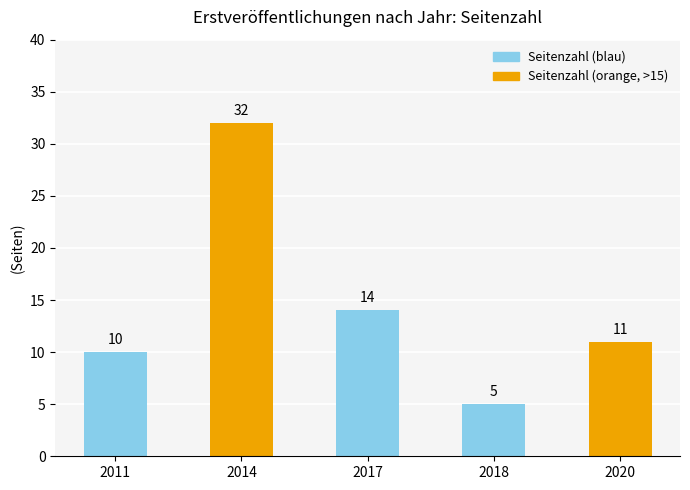

Rank the categories by value from highest to lowest.

2014, 2017, 2020, 2011, 2018